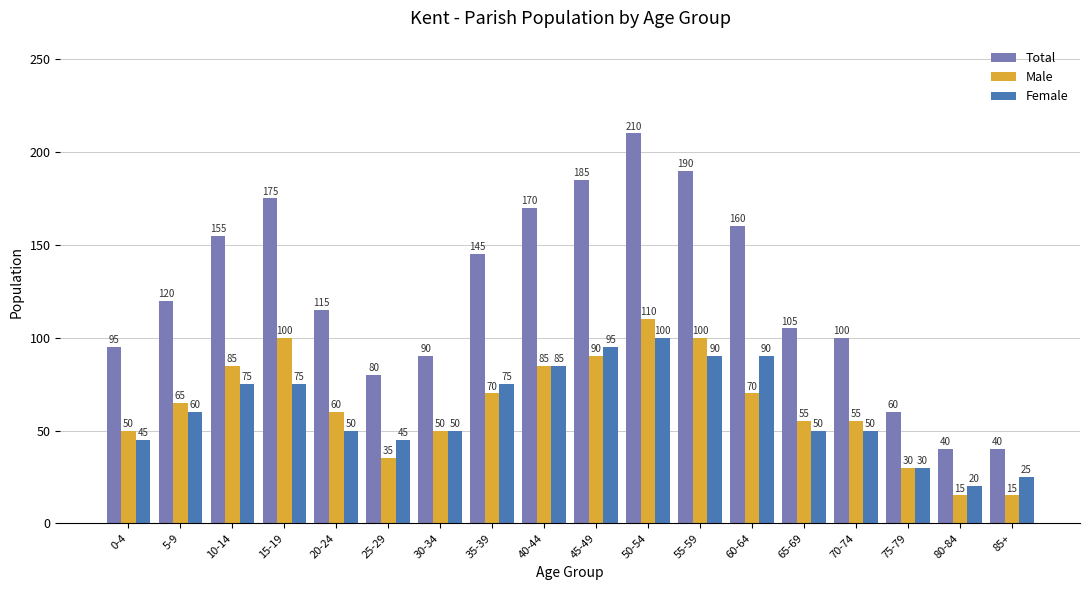

True or false: Female has a value of 50 at 30-34.

True